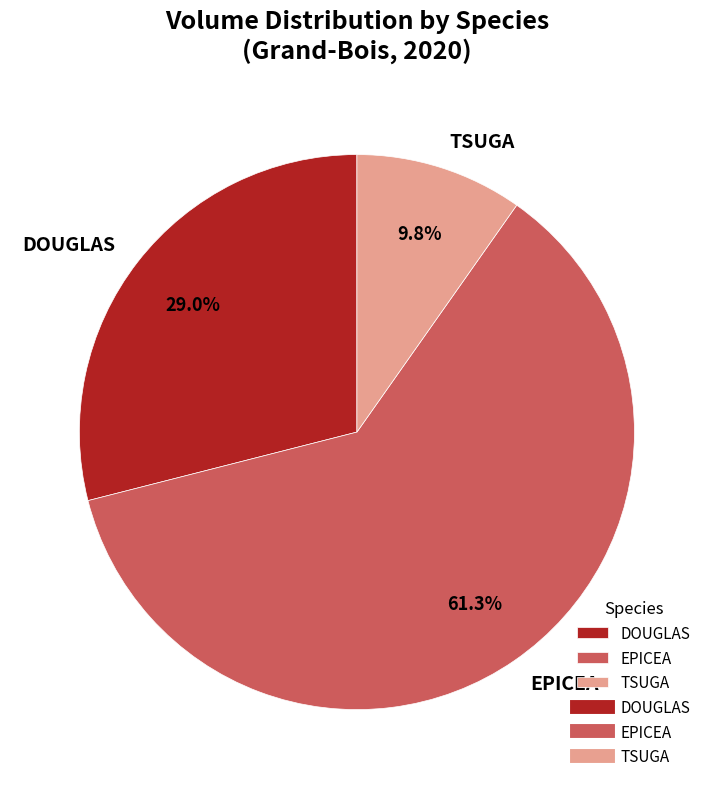

What is the smallest slice in the pie chart?

TSUGA